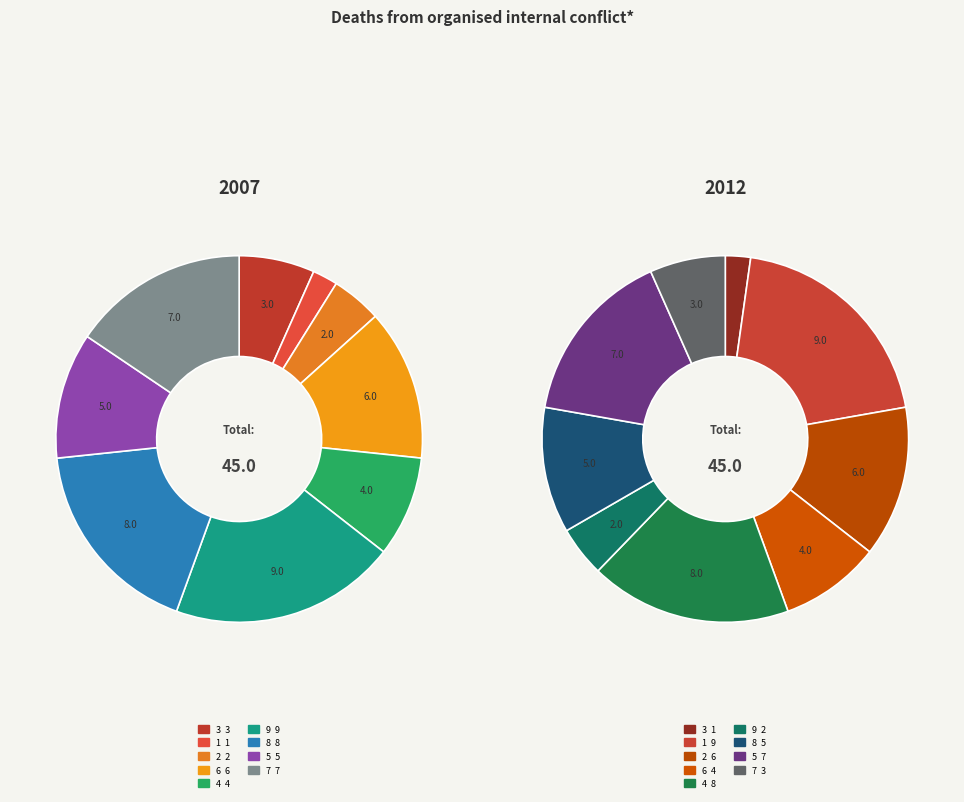

Count the number of slices in the pie.

9